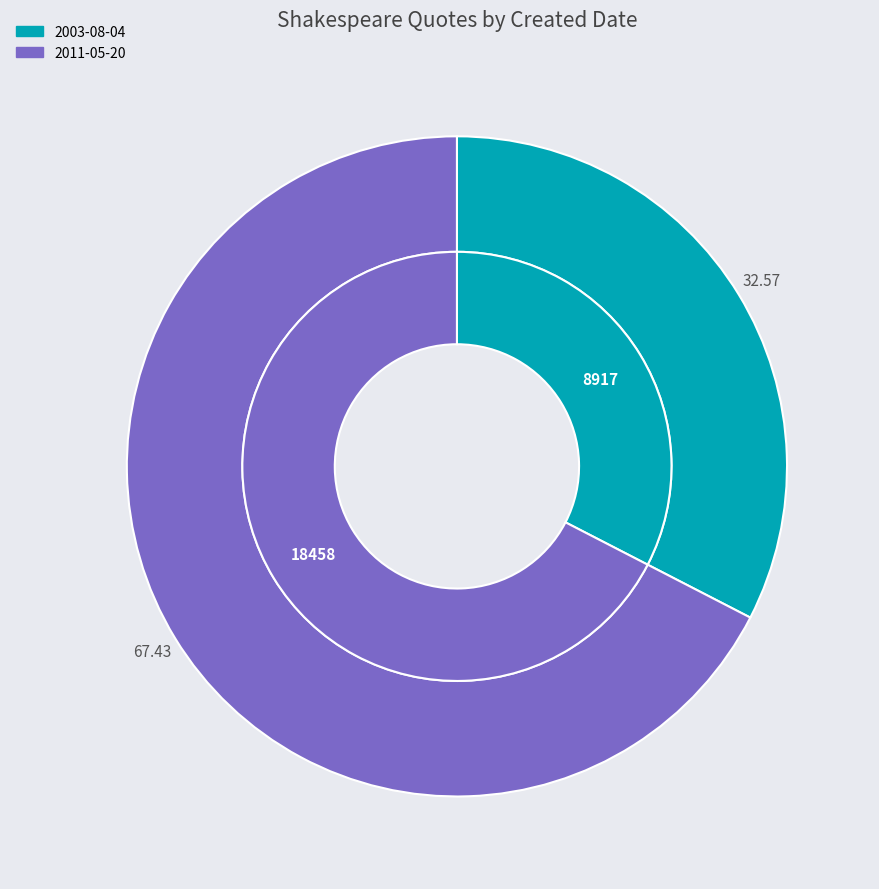

Is it true that 2011-05-20 is 60% of the pie?

False